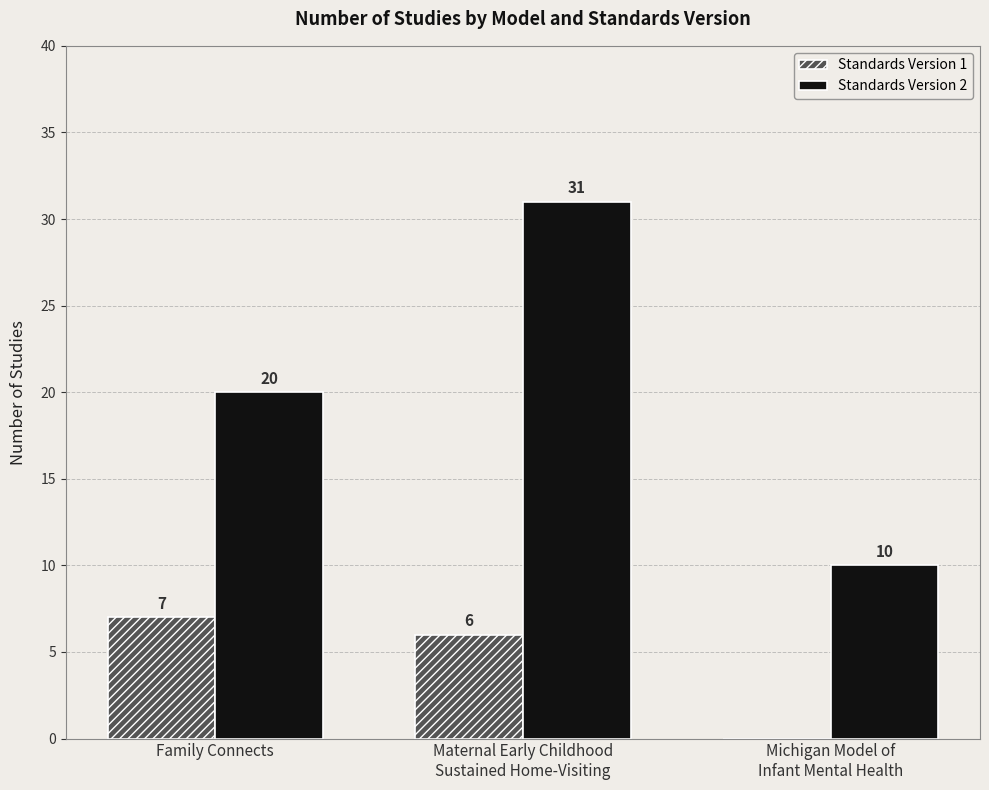

At which label does Standards Version 1 reach its peak?

Family Connects